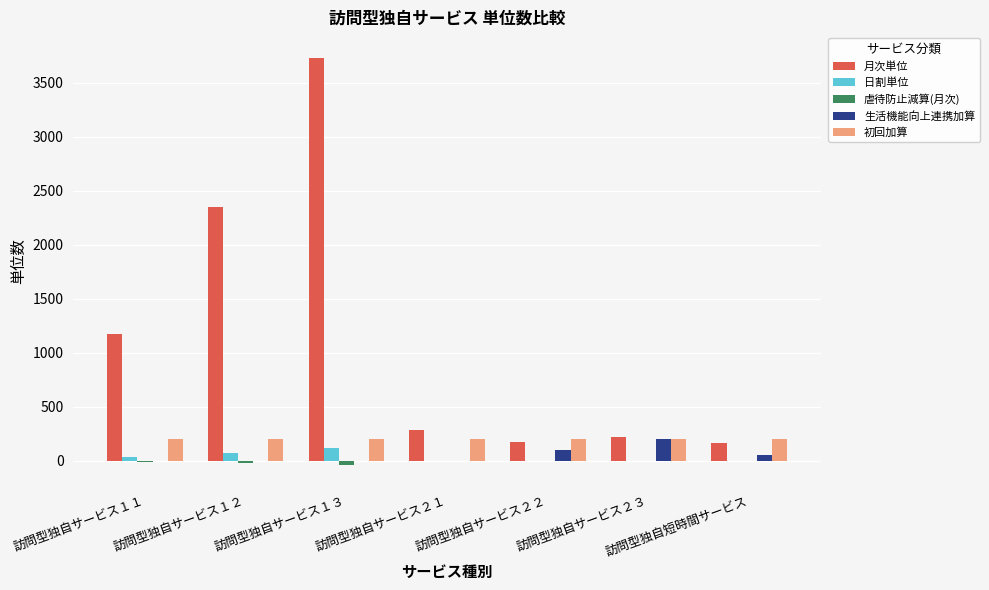

At which category is the sum across all series the highest?

訪問型独自サービス１３